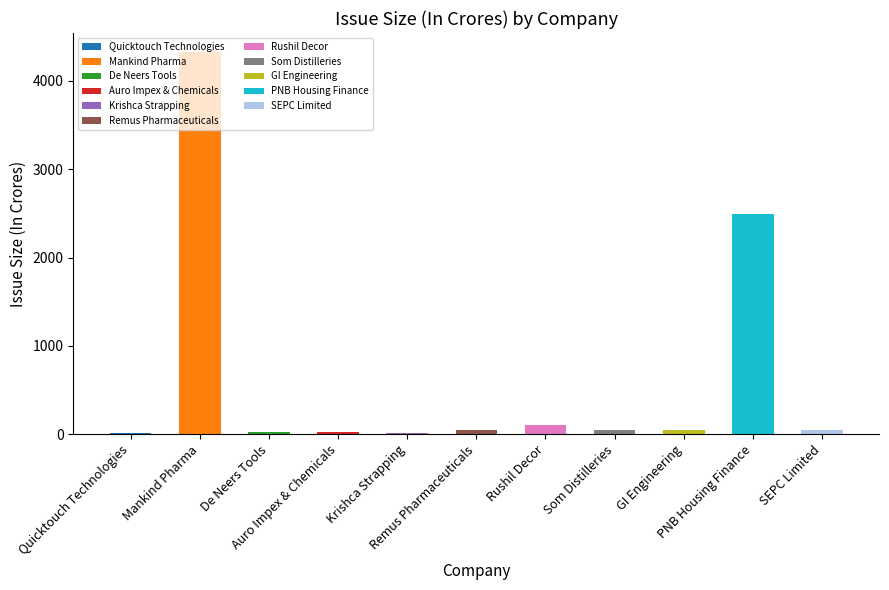

The chart shows a value of 27.1 at Auro Impex & Chemicals. True or false?

True